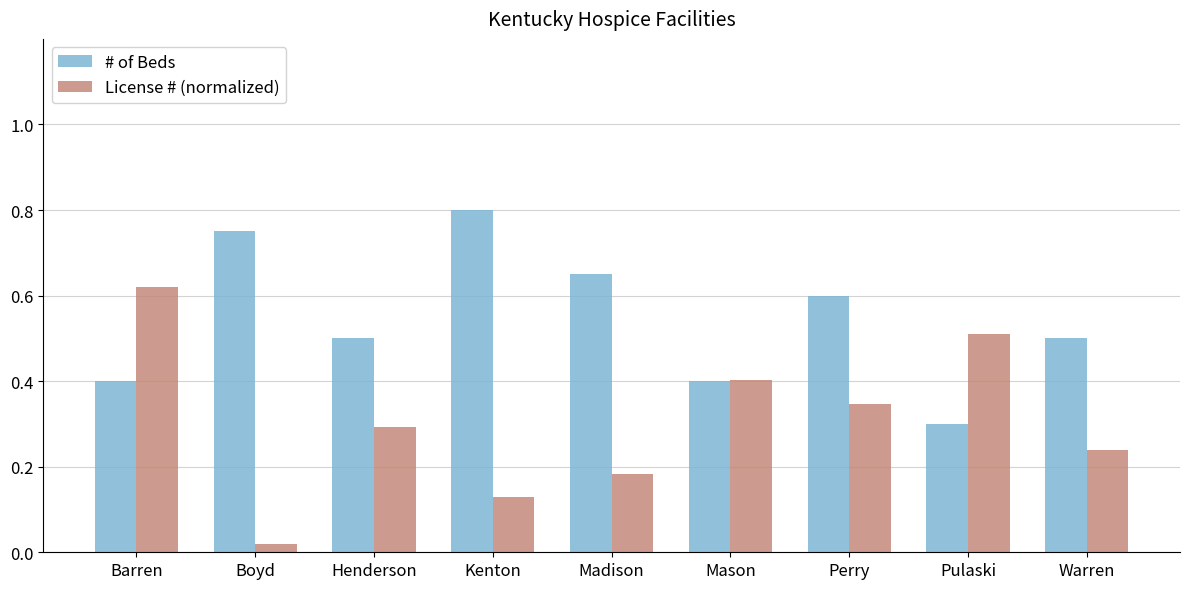

What is the average value of the # of Beds series?

0.5